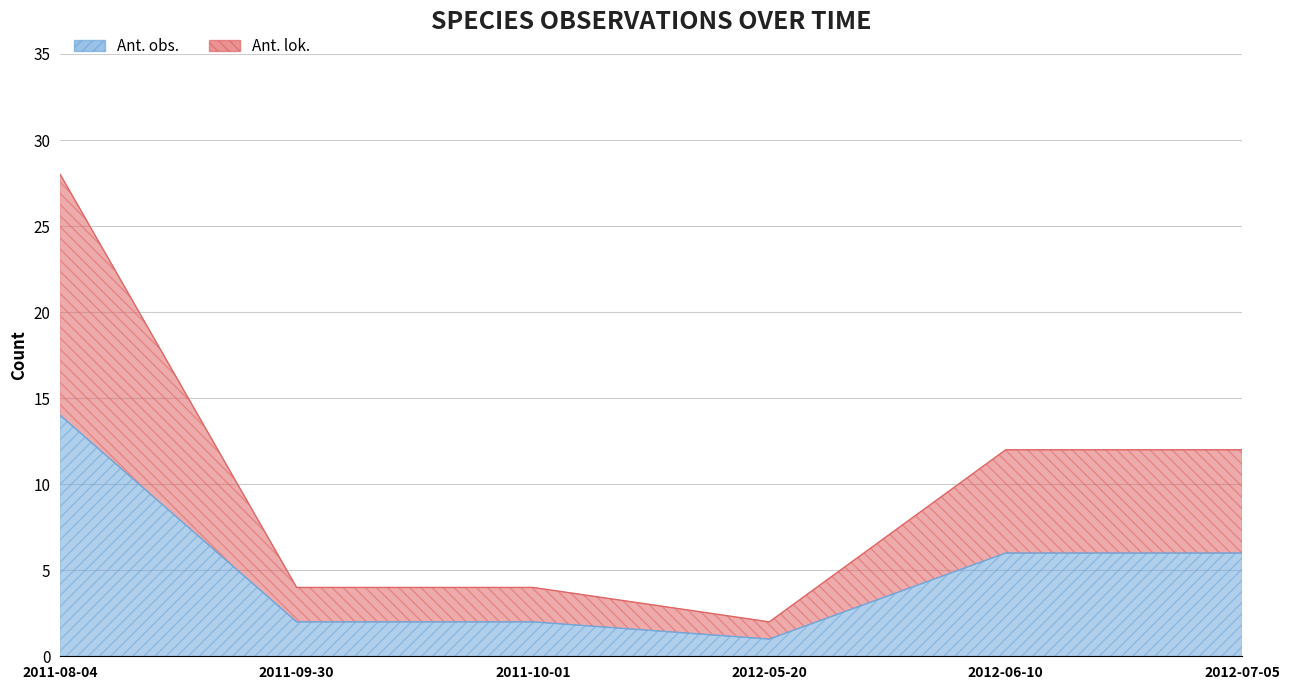

How many lines are shown in the chart?

2